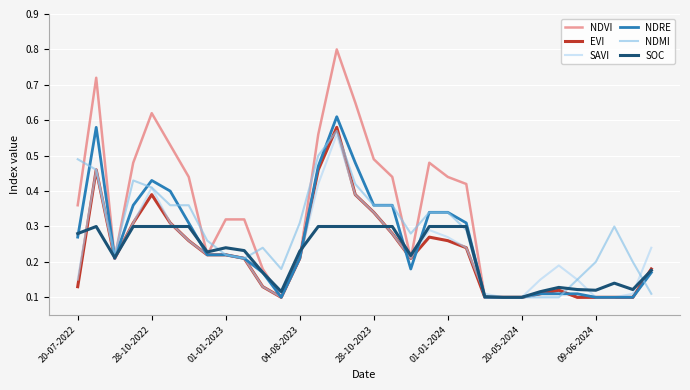

Which series has the widest spread of values?

NDVI